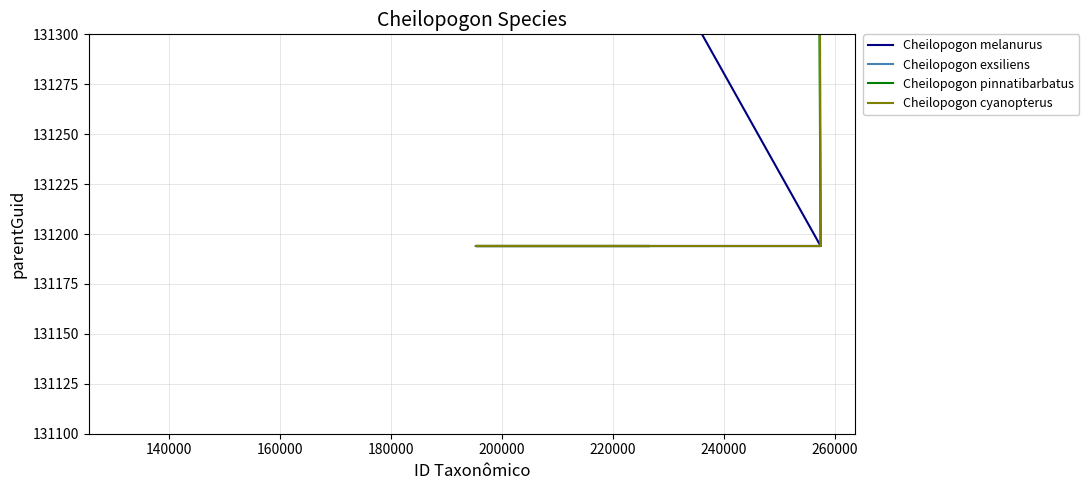

What is the total value across all series at 140000?

524776